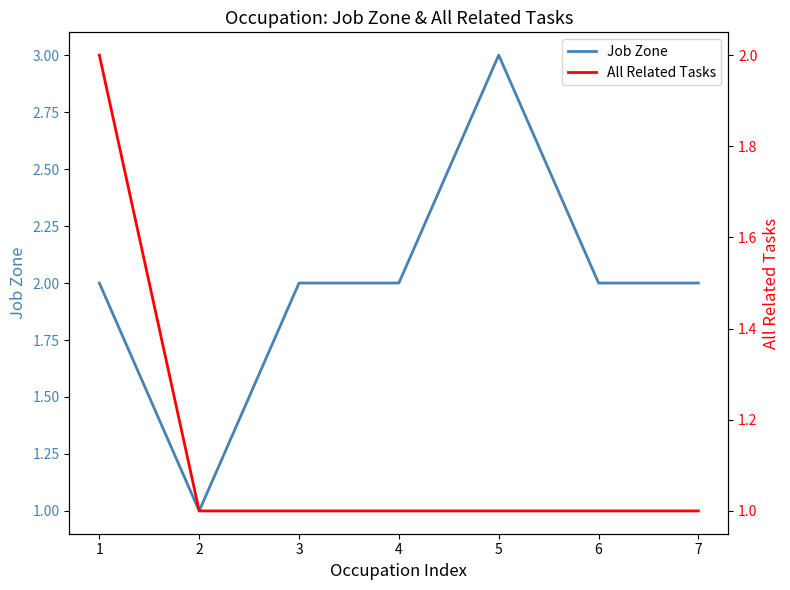

Is it true that Job Zone equals 2 at 5?

False